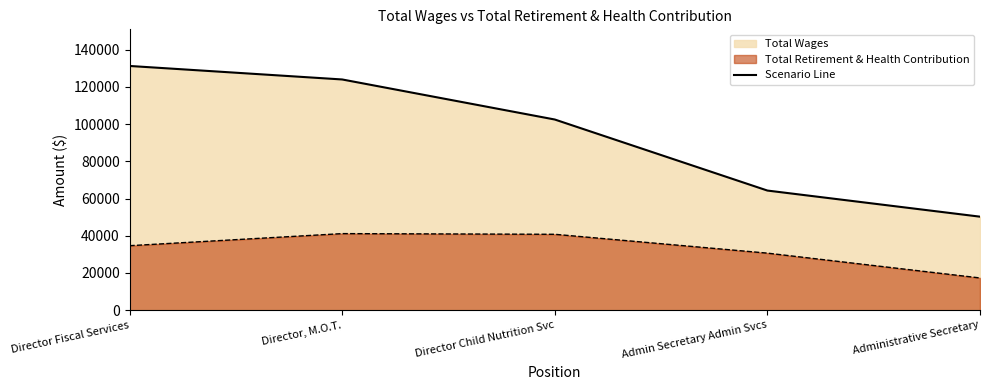

Reading right to left, transcribe all the data shown in this chart.

Total Wages: Administrative Secretary=50263	Admin Secretary Admin Svcs=64303	Director Child Nutrition Svc=102492	Director, M.O.T.=124020	Director Fiscal Services=131280
Total Retirement & Health Contribution: Administrative Secretary=17321	Admin Secretary Admin Svcs=30661	Director Child Nutrition Svc=40790	Director, M.O.T.=41154	Director Fiscal Services=34662